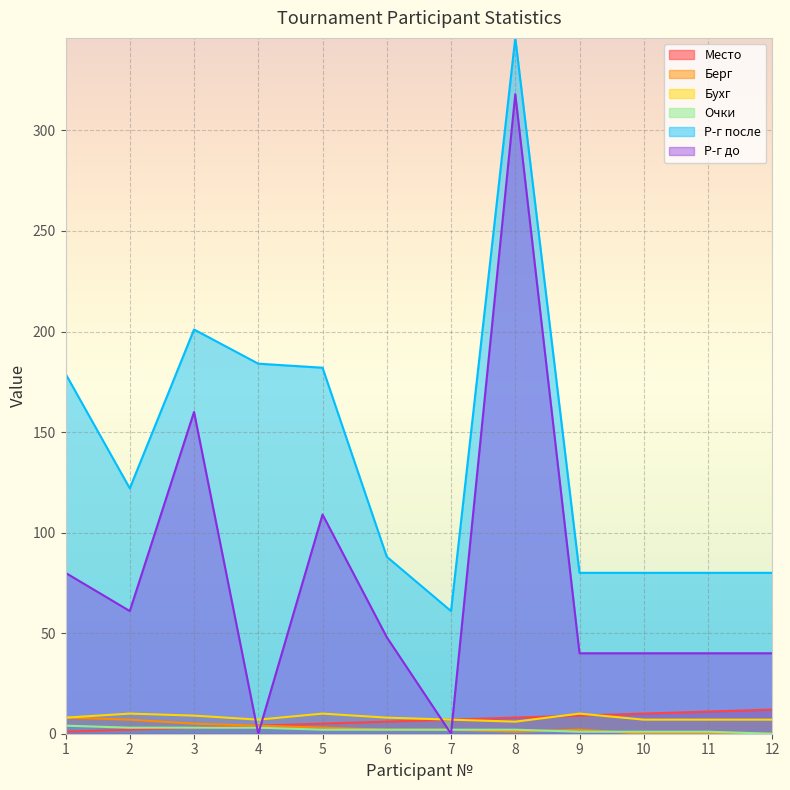

What is the difference between the Очки values at 11 and 3?

2